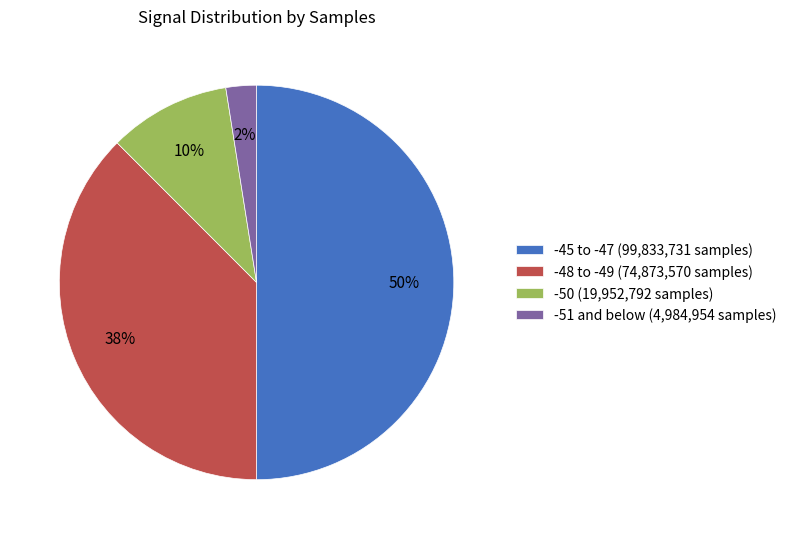

How many segments does this pie chart have?

4